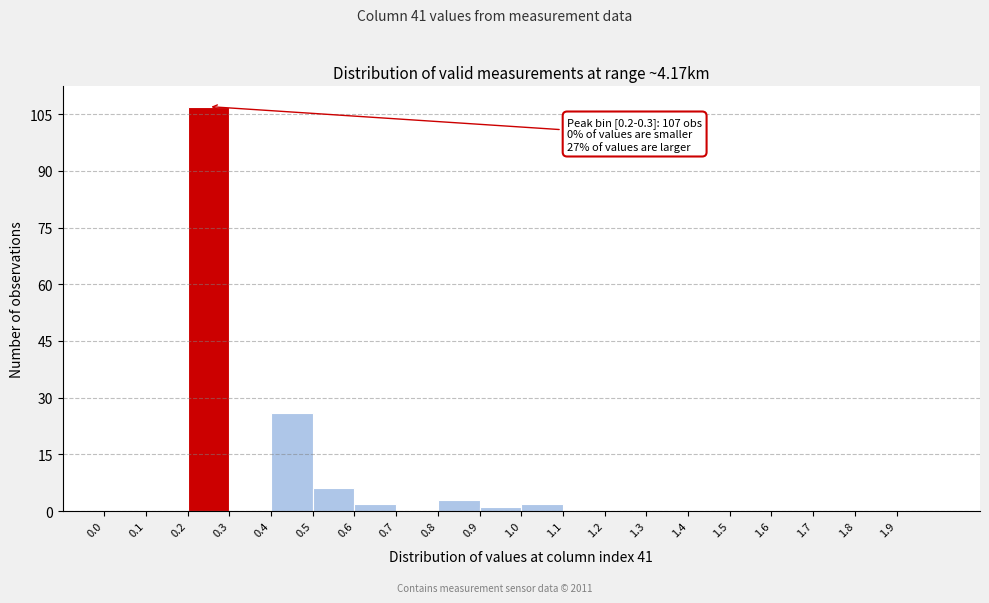

Which range on the x-axis has the tallest bar?

0.2 to 0.3